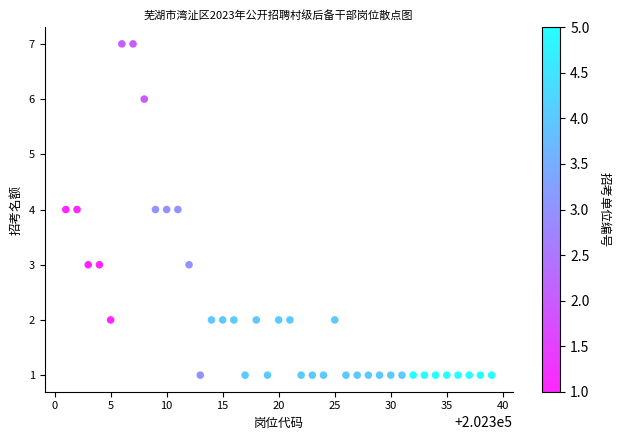

What is the range of Y values (max minus min)?

6